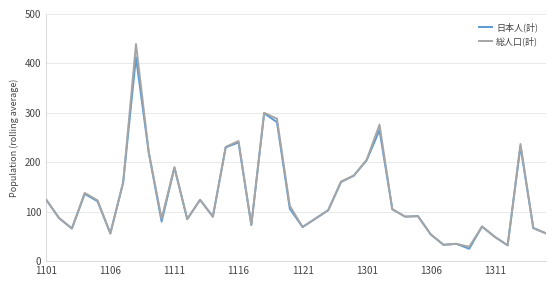

What are all the series names shown in the legend?

日本人(計), 総人口(計)